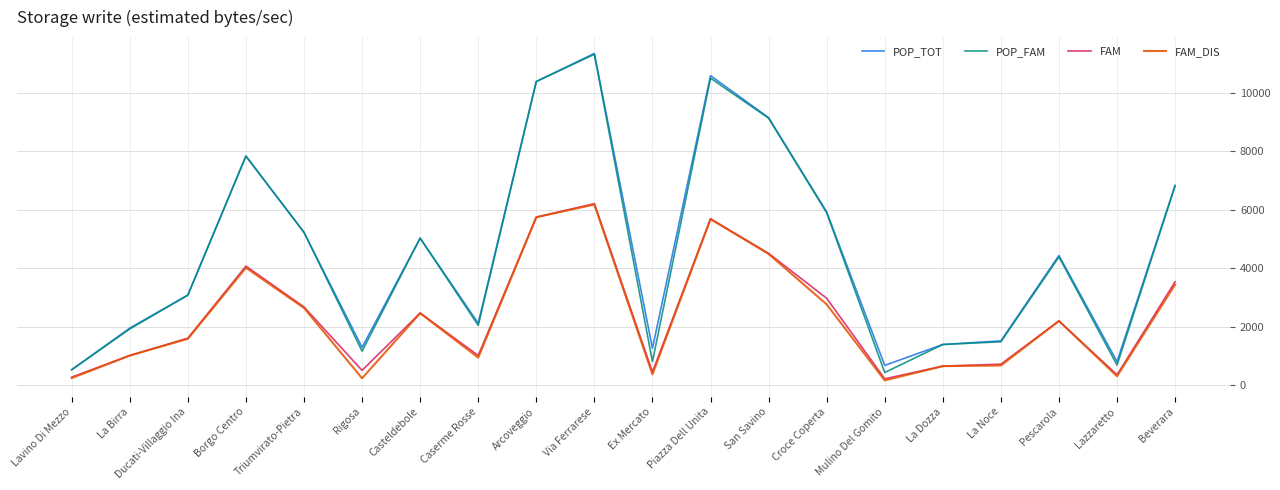

What is the average value of the FAM series?

2340